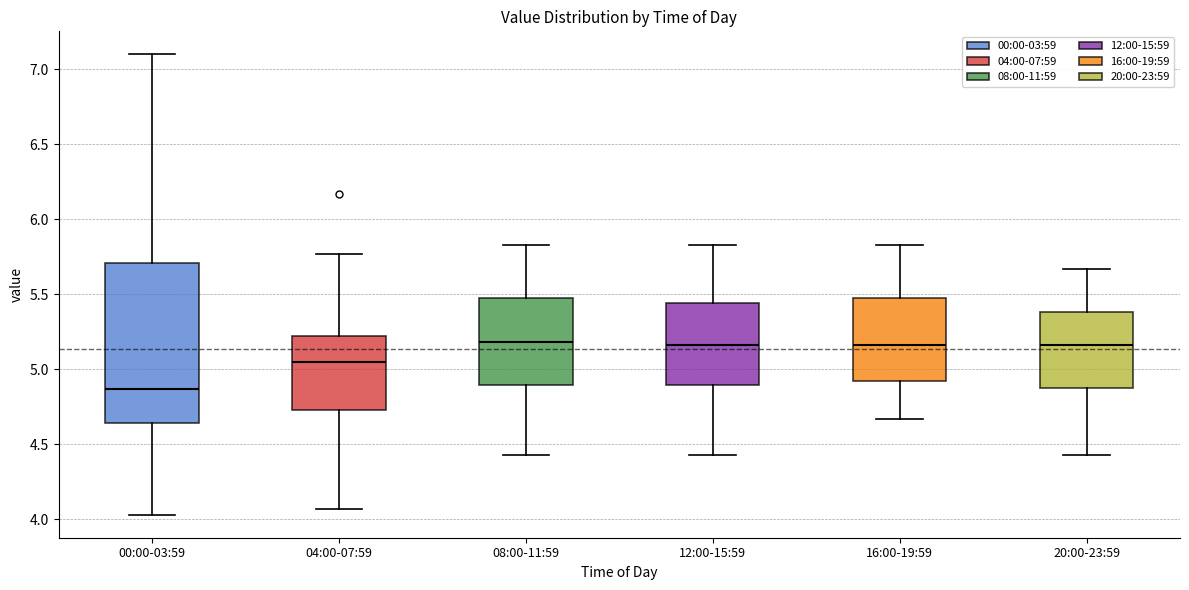

Which box has the lowest median line?

00:00-03:59